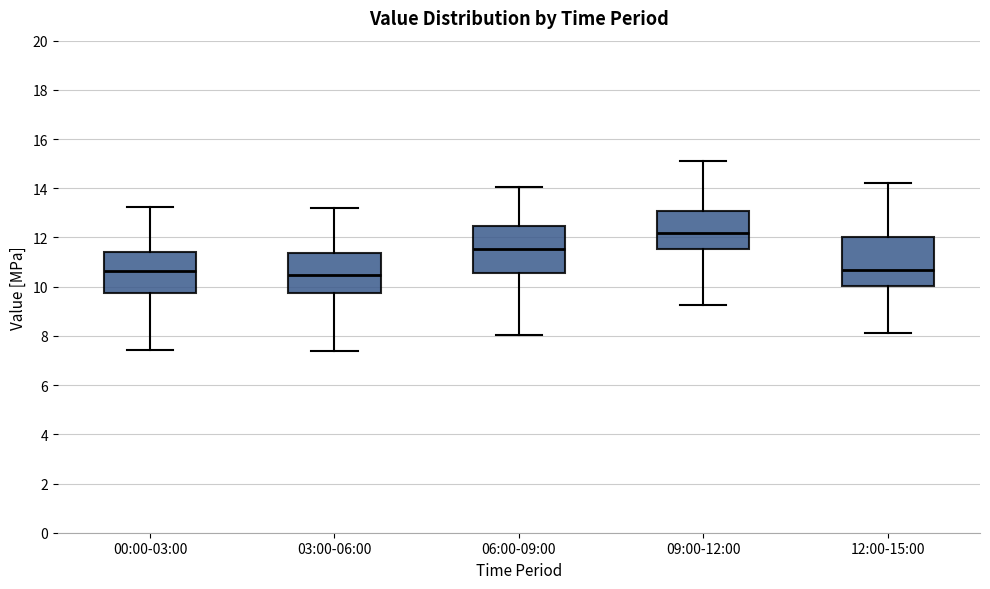

Where does the lower whisker of the box for 00:00-03:00 end on the y-axis? The values are not printed on the chart, so give them approximately, as read against the axis.

7.4